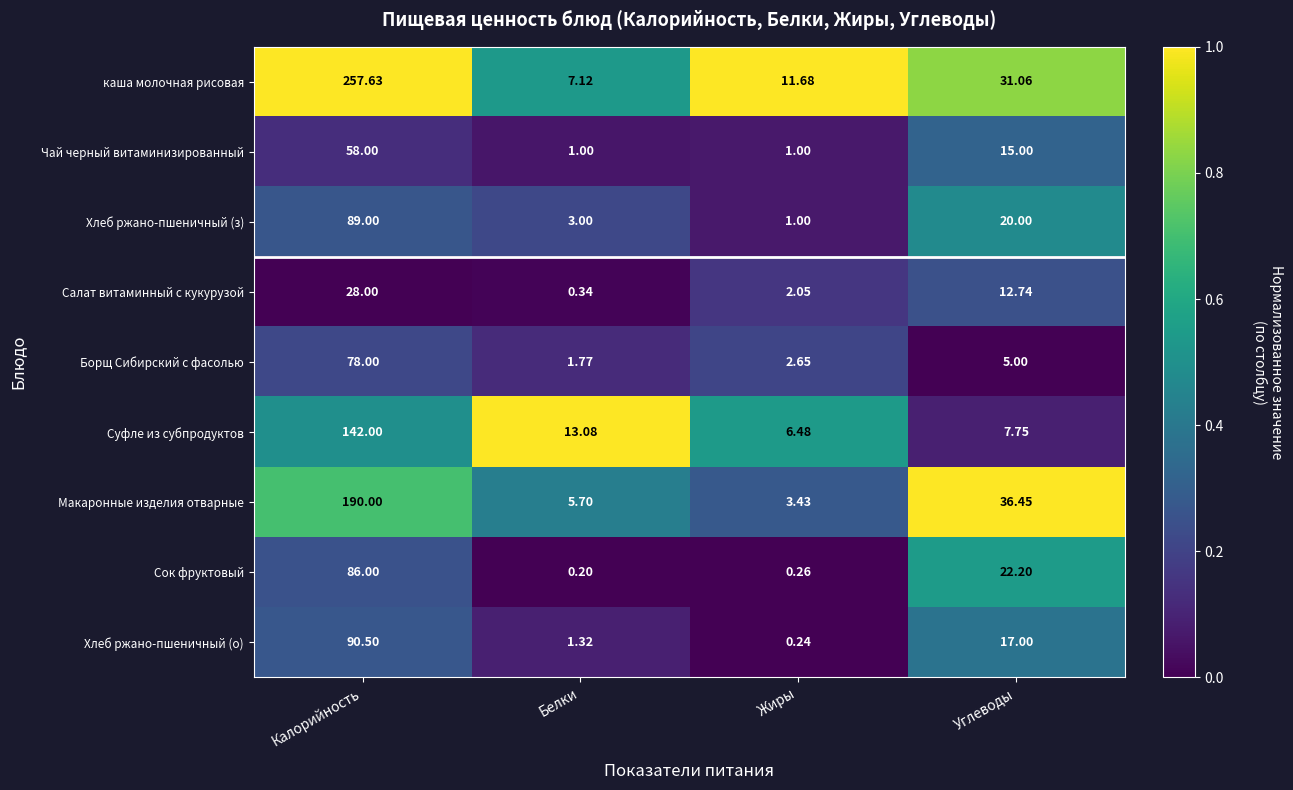

Between Жиры and Углеводы, which series saw the biggest shift?

Макаронные изделия отварные